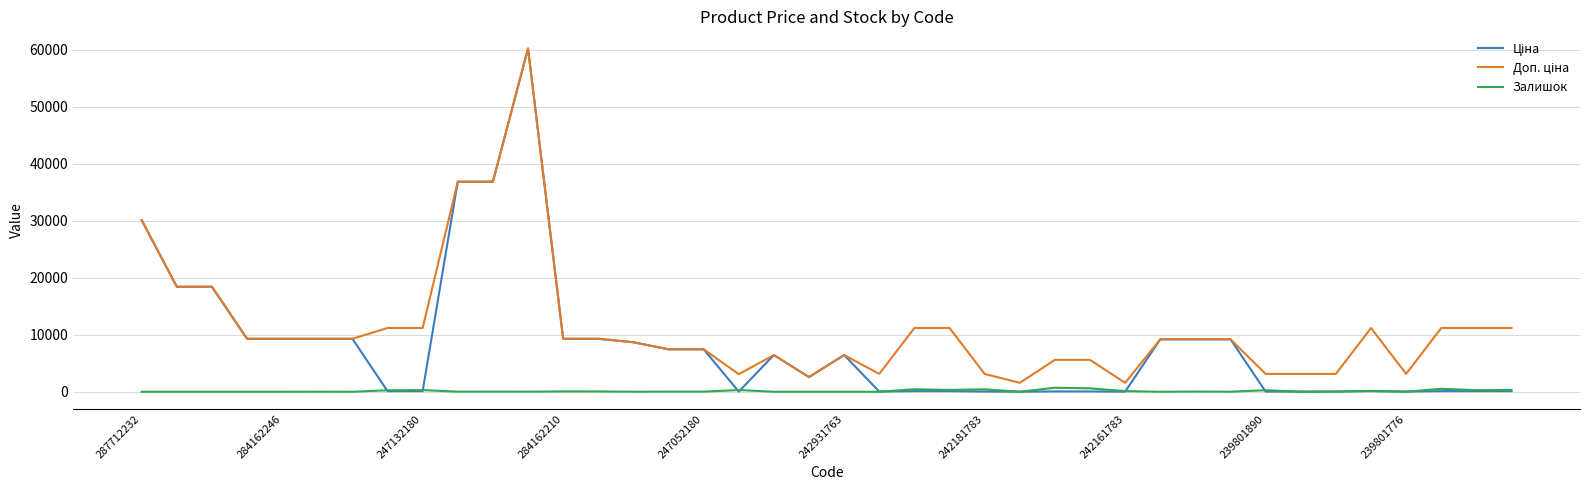

What is the greatest value displayed?

60205.6